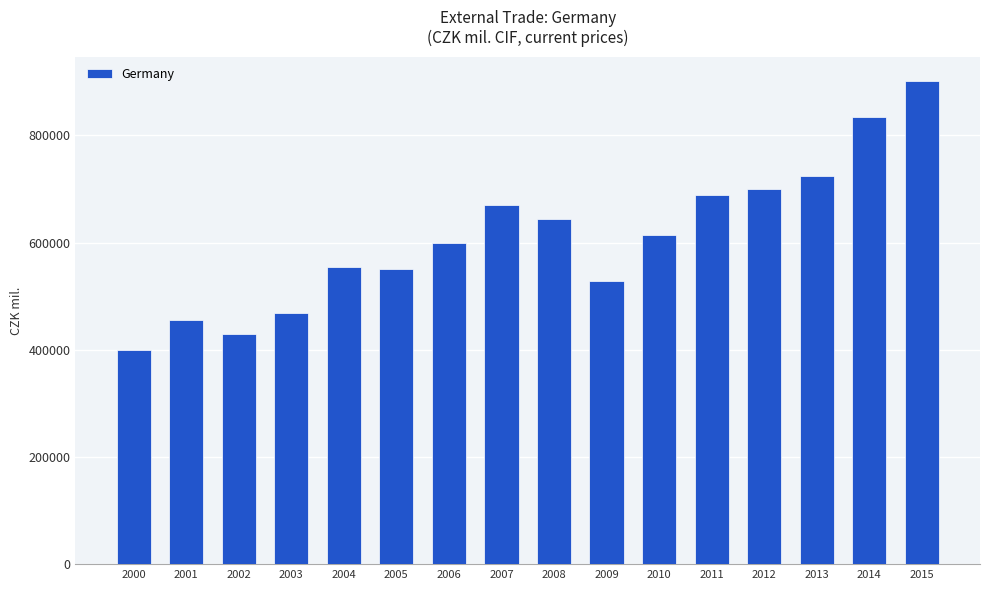

What is the value of the 2nd bar from the left?

456491